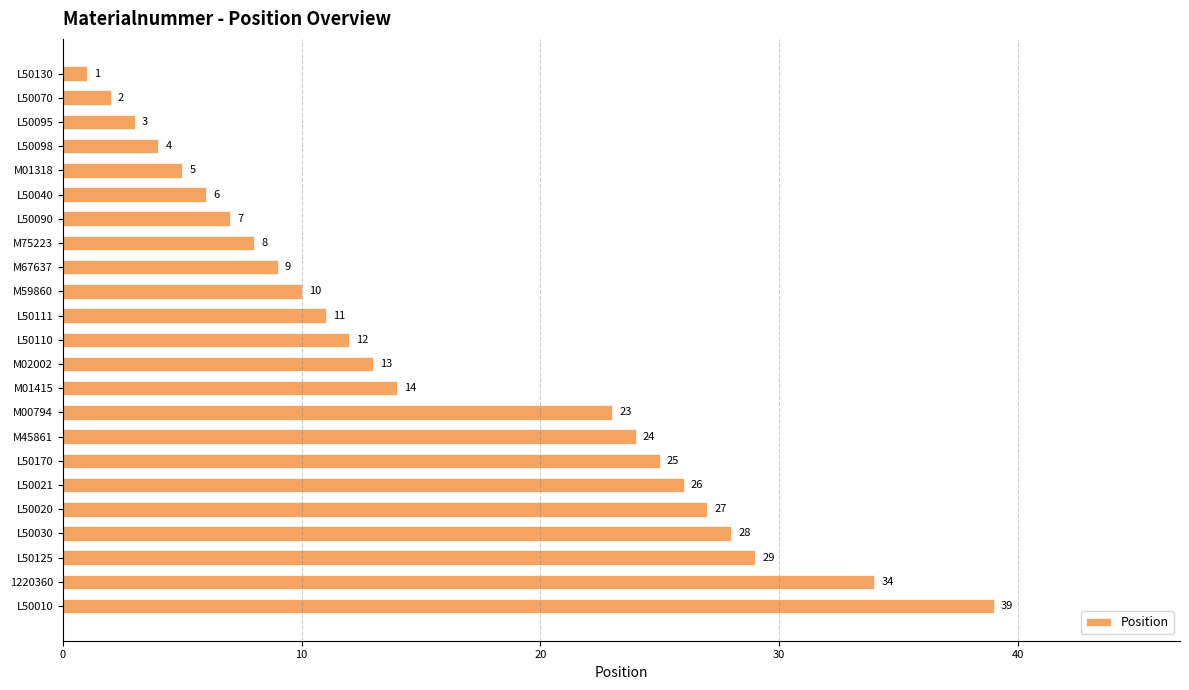

What is the difference between the maximum and minimum values?

38